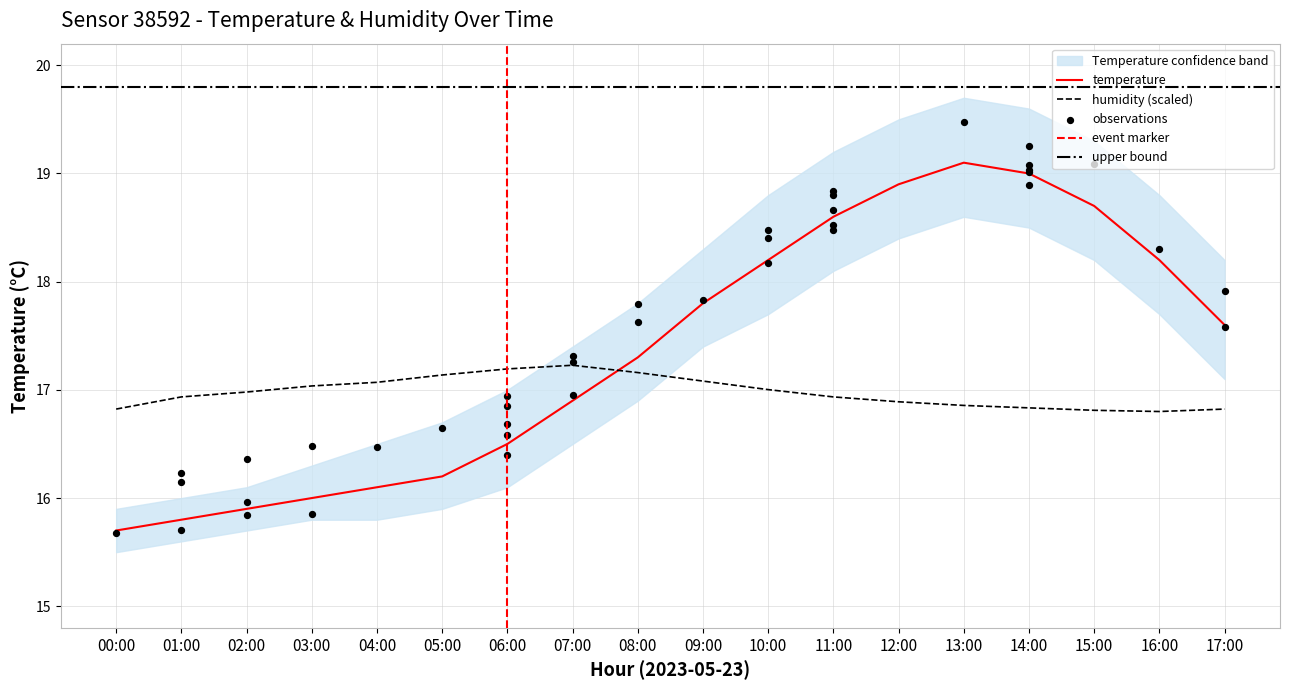

At which category is the sum across all series the highest?

13:00